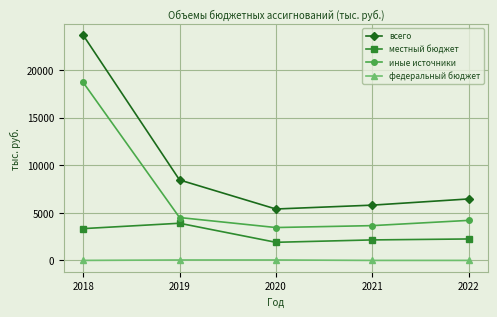

True or false: федеральный бюджет and иные источники cross at least once.

False